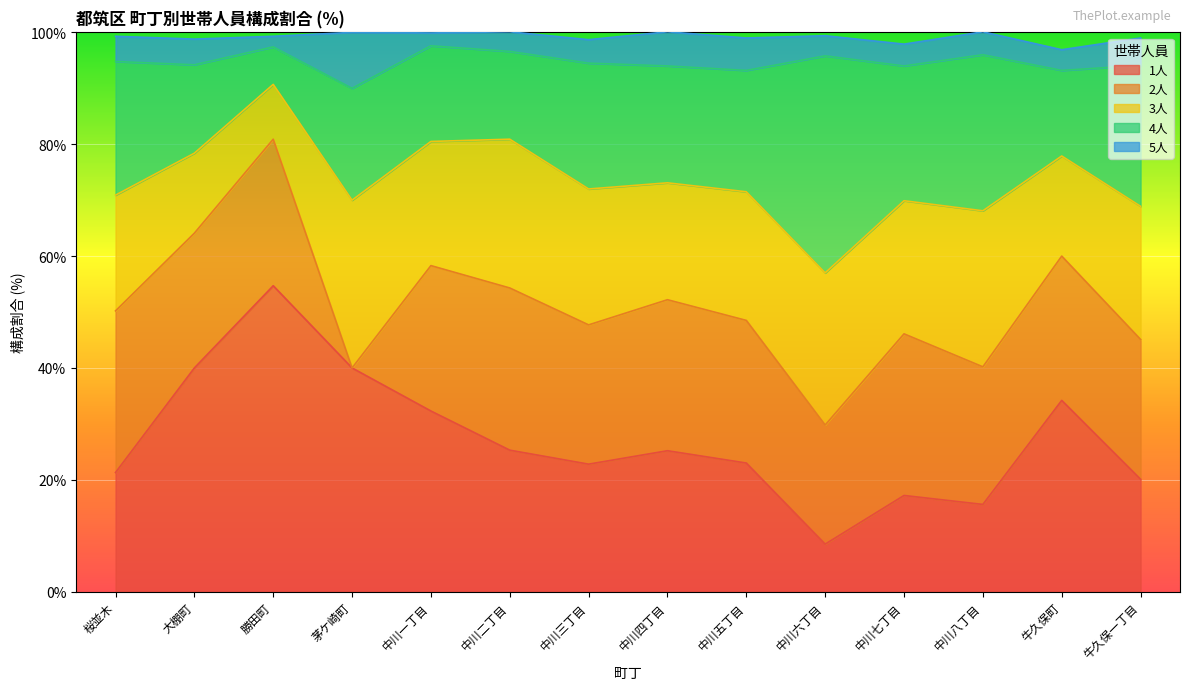

What value does the 3人 series have at 茅ケ崎町?

30.0